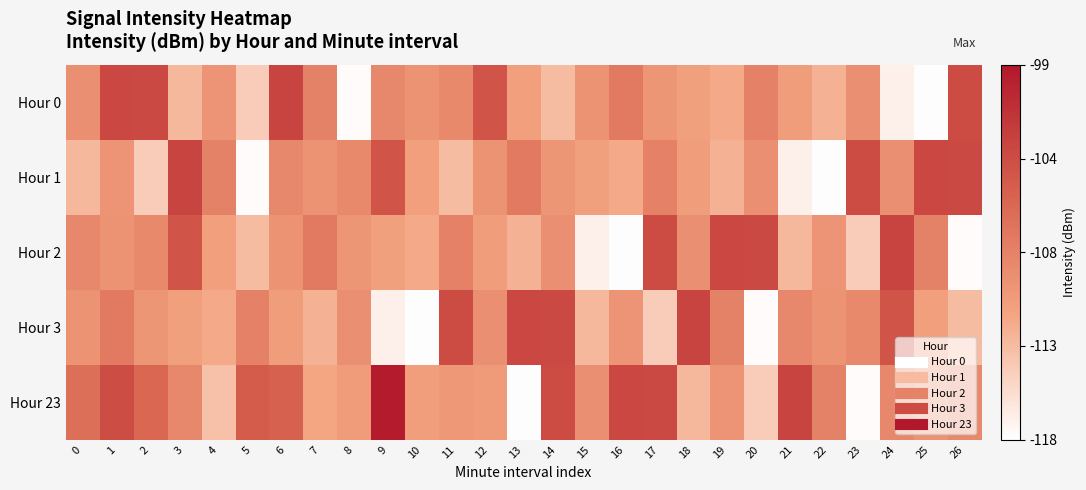

Rank the series at 15 from highest to lowest value.

Hour 23, Hour 0, Hour 1, Hour 3, Hour 2